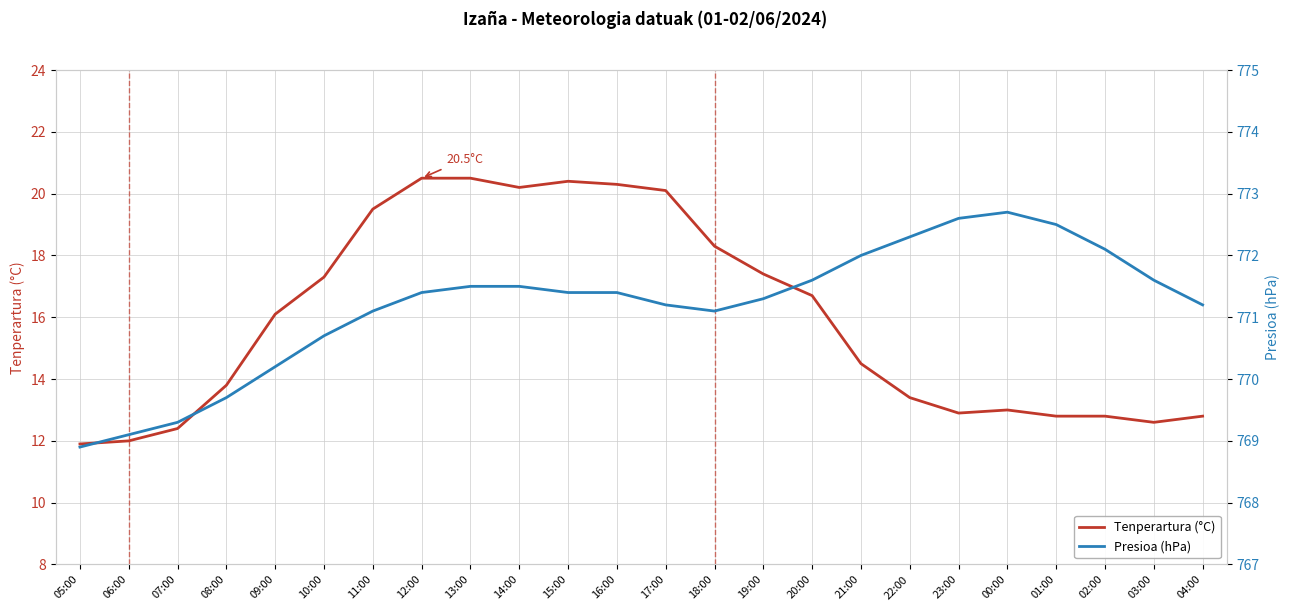

Rank the series at 10:00 from highest to lowest value.

Presioa (hPa), Tenperartura (°C)